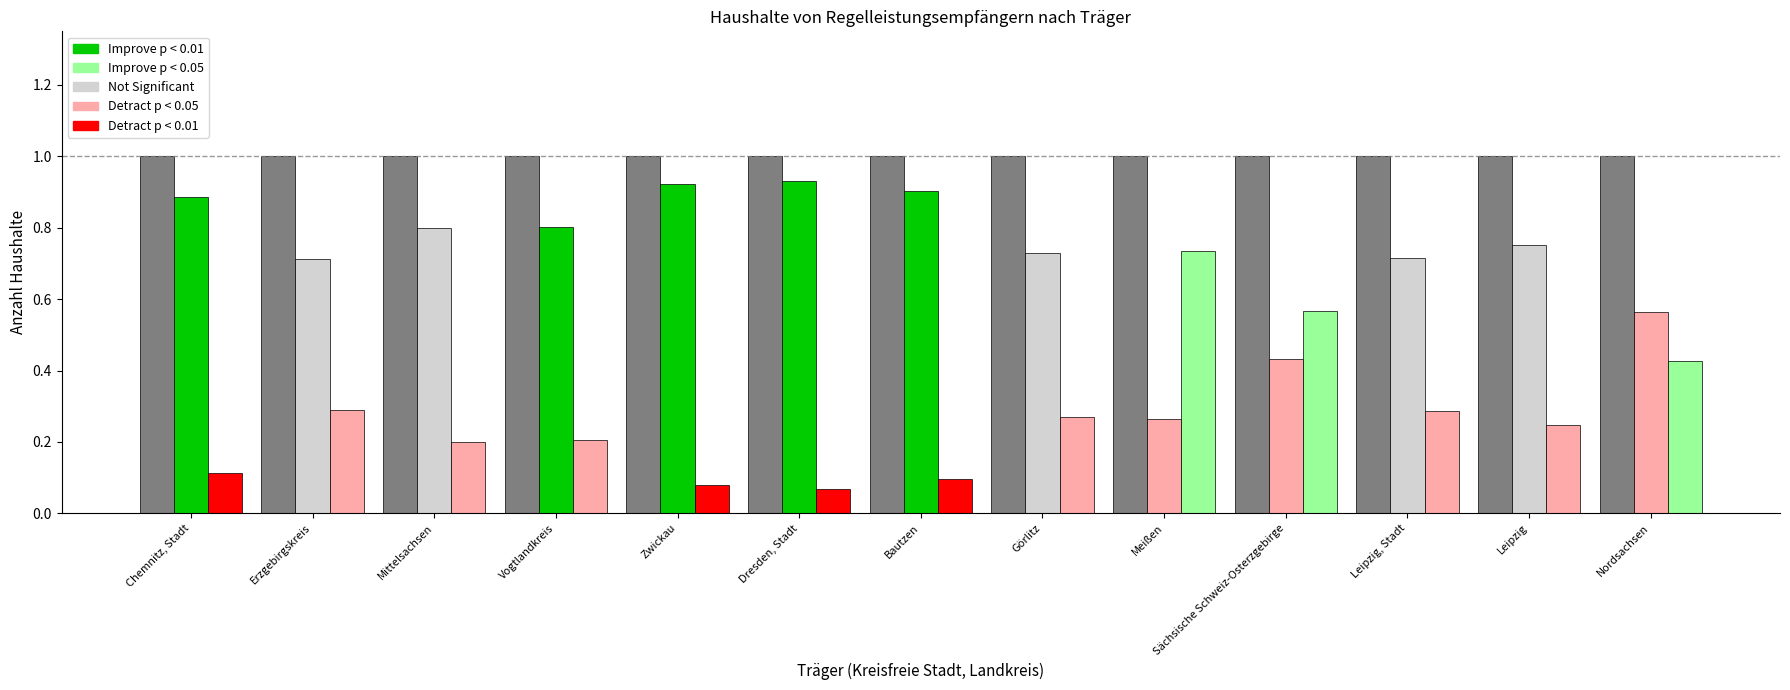

How many data points does each series have?

13